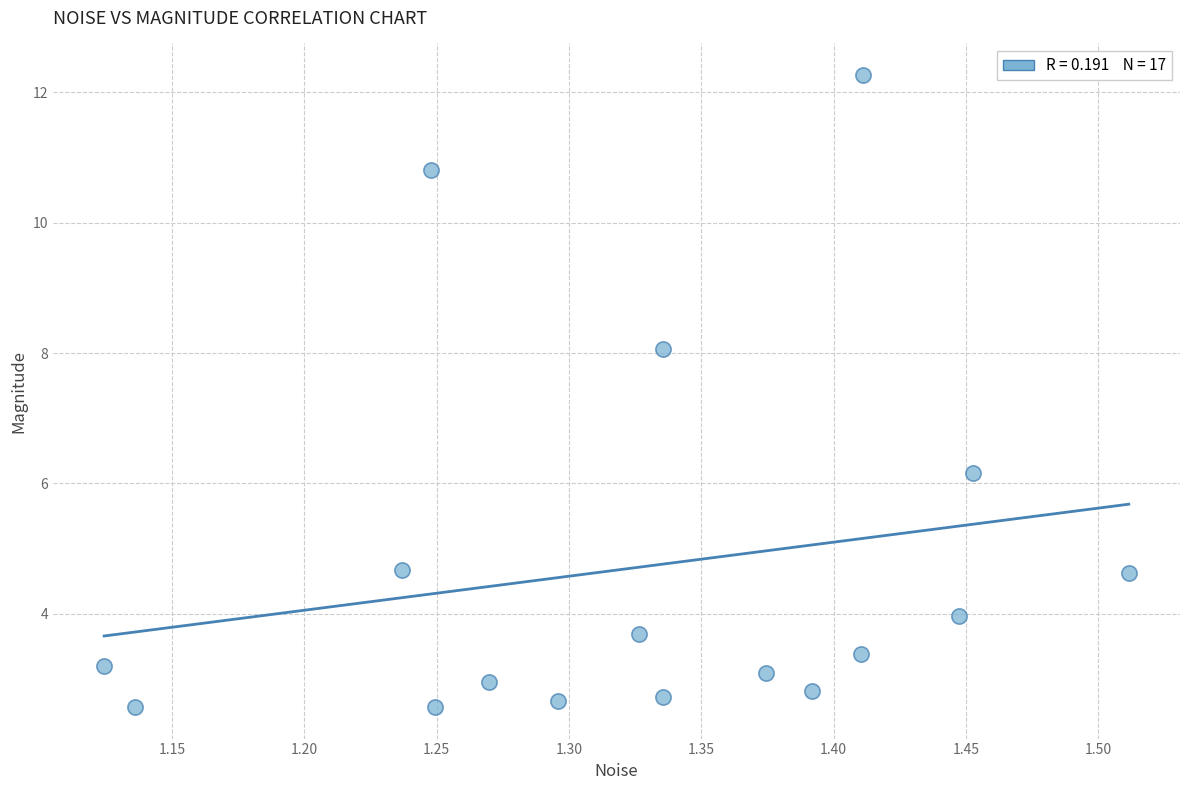

What Y value in the scatter plot is closest to 7?

6.2